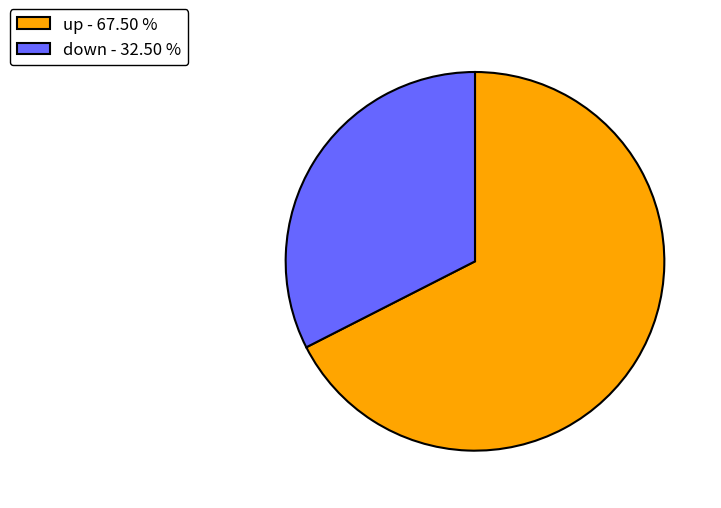

Is up the majority of the pie?

Yes